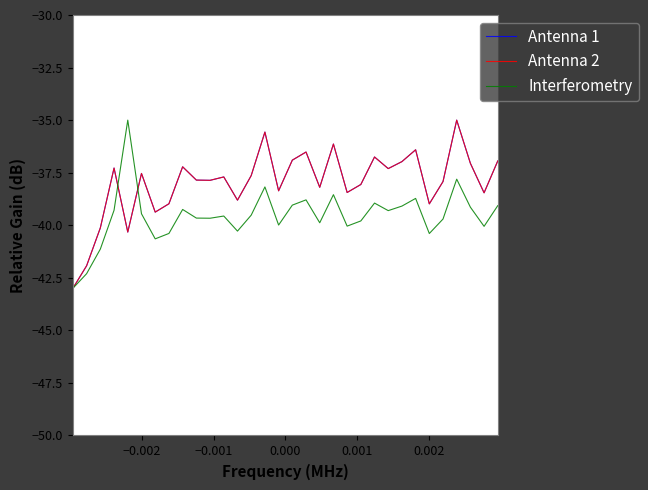

What is the maximum value shown in the chart?

-35.0